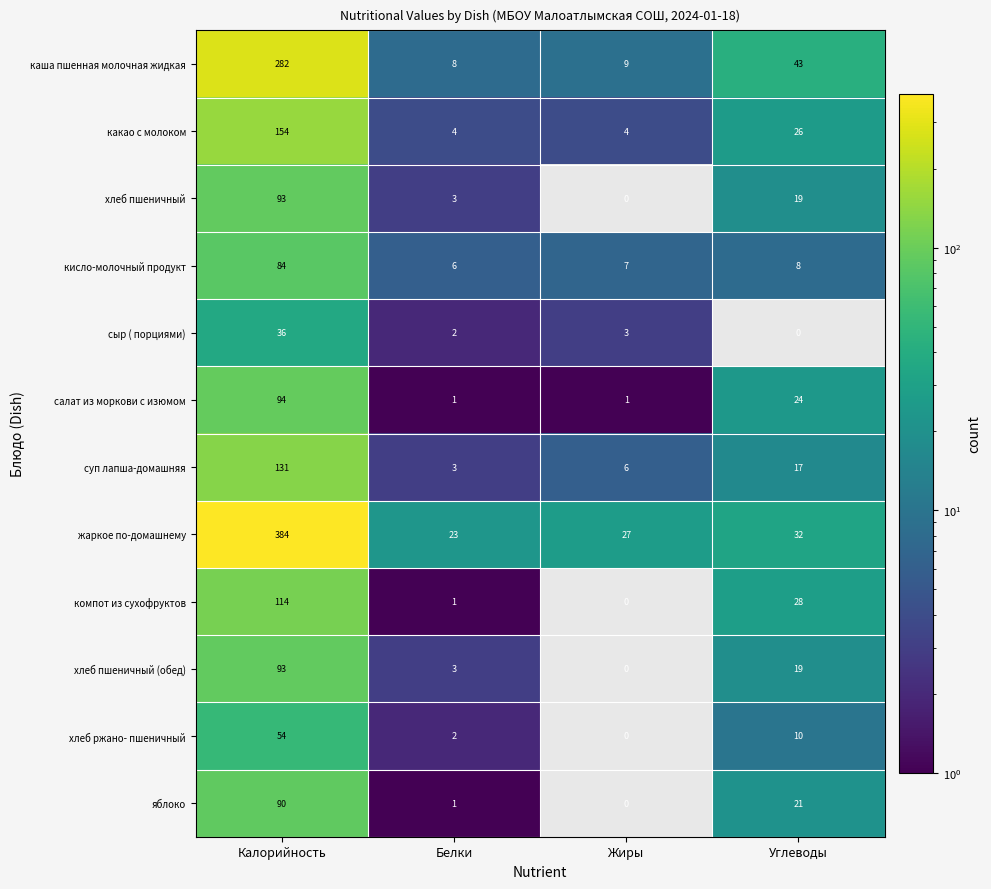

Which series changed the most between Калорийность and Углеводы?

жаркое по-домашнему